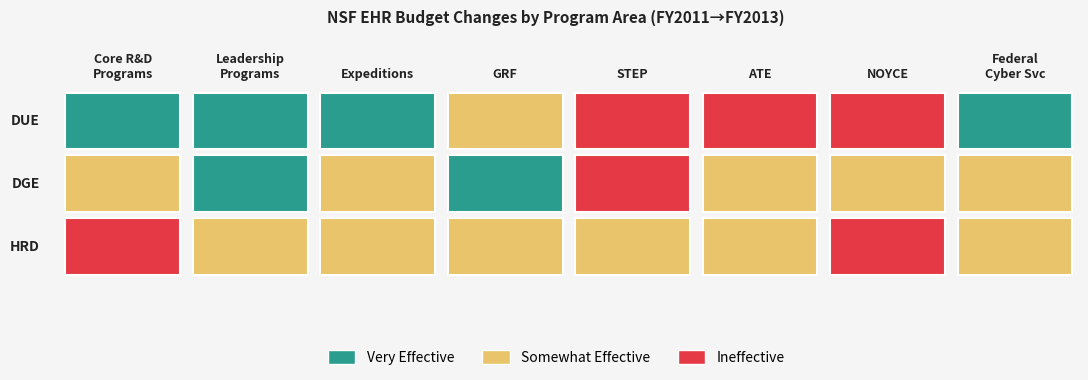

At 4, list the series in order from smallest to largest.

DUE, HRD, DGE